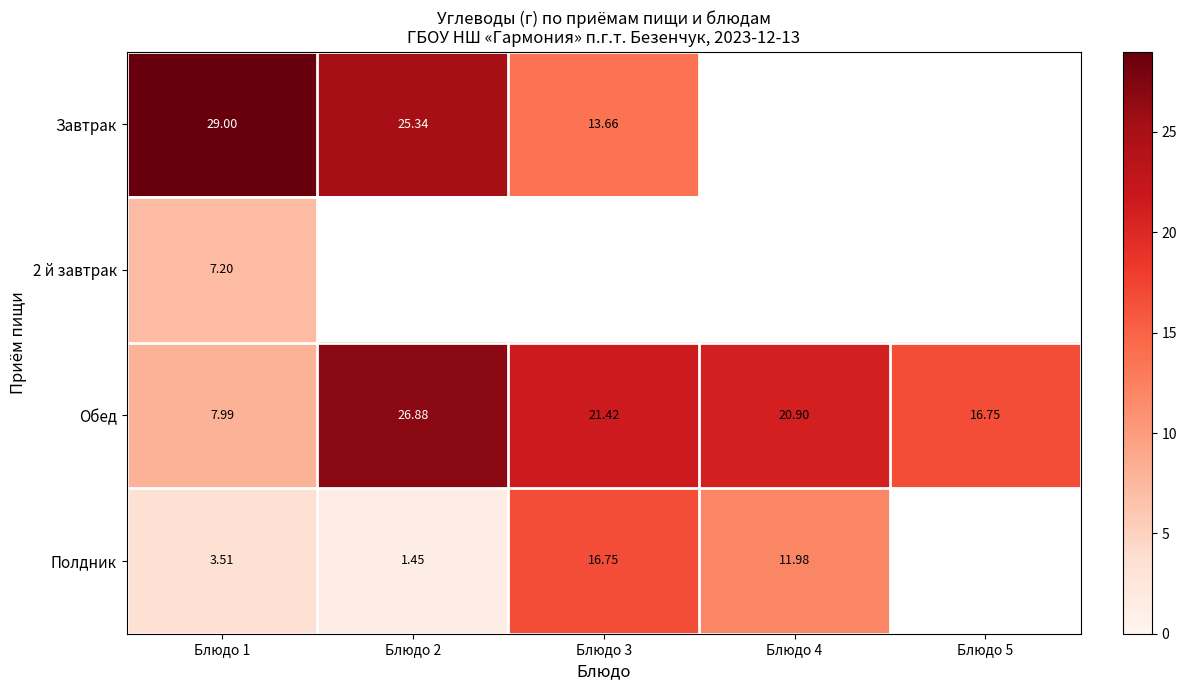

Is it true that Обед equals 12.4 at Блюдо 4?

False